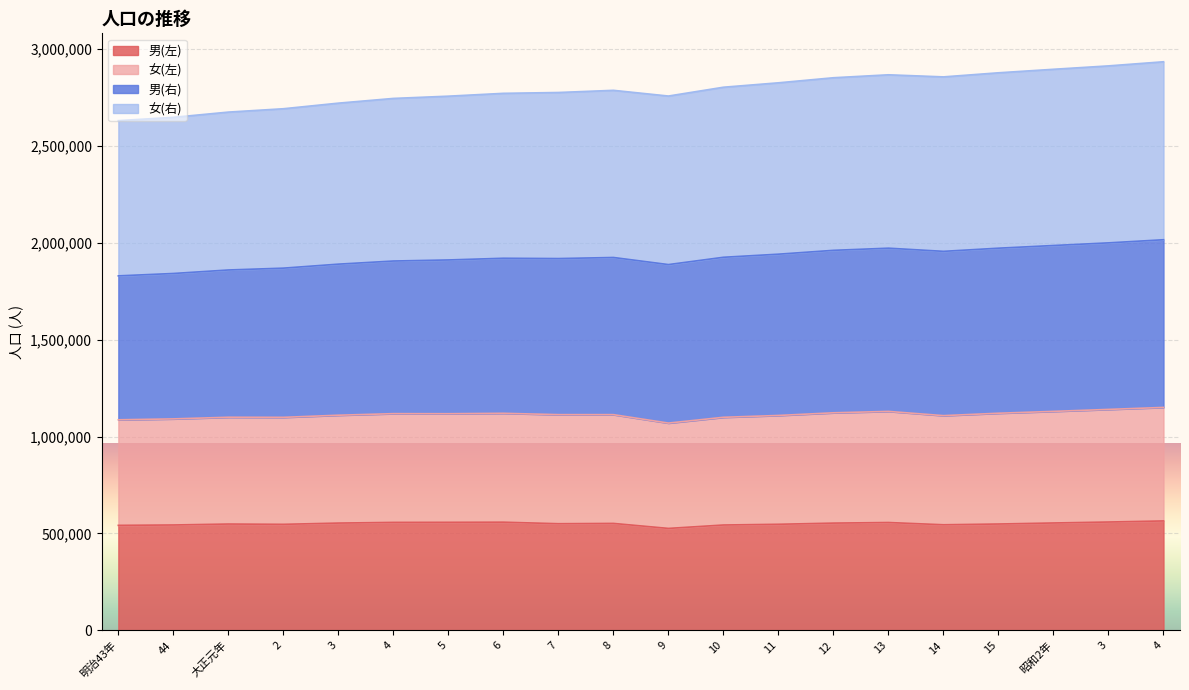

What value does the 男(左) series have at 8, to the nearest 50?

551700